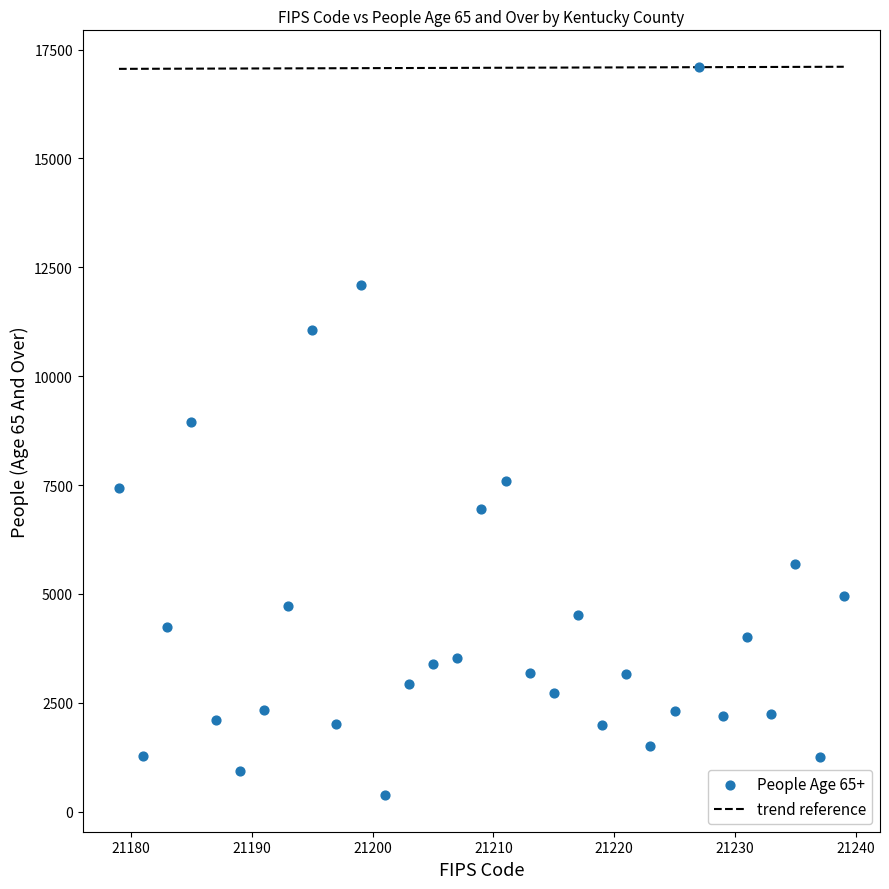

What is the range of X values (max minus min)?

60